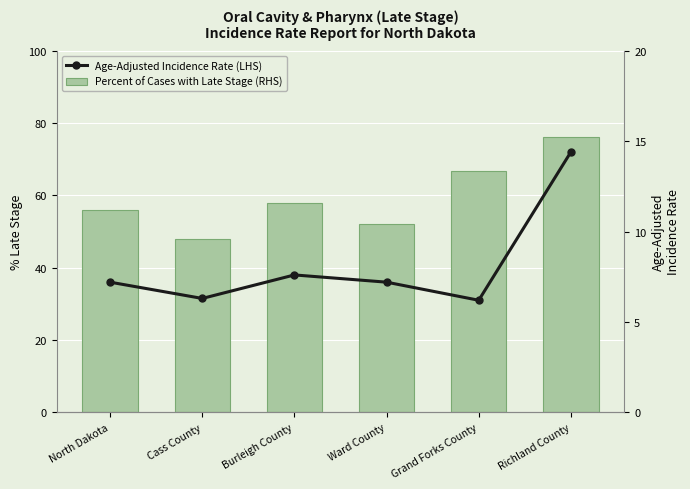

How many data points in Percent of Cases with Late Stage (RHS) are less than 57?

3